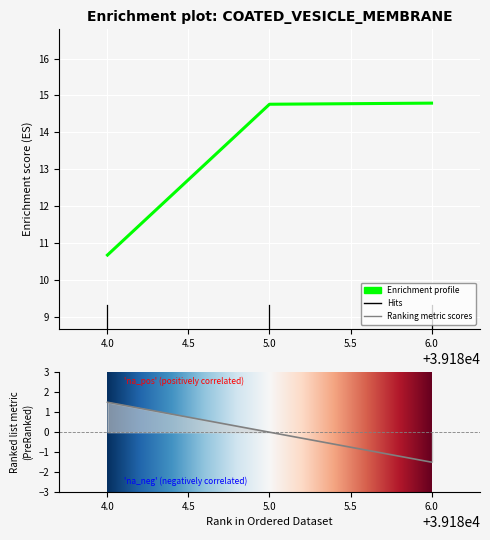

Count the values in the range 10 to 14.

1